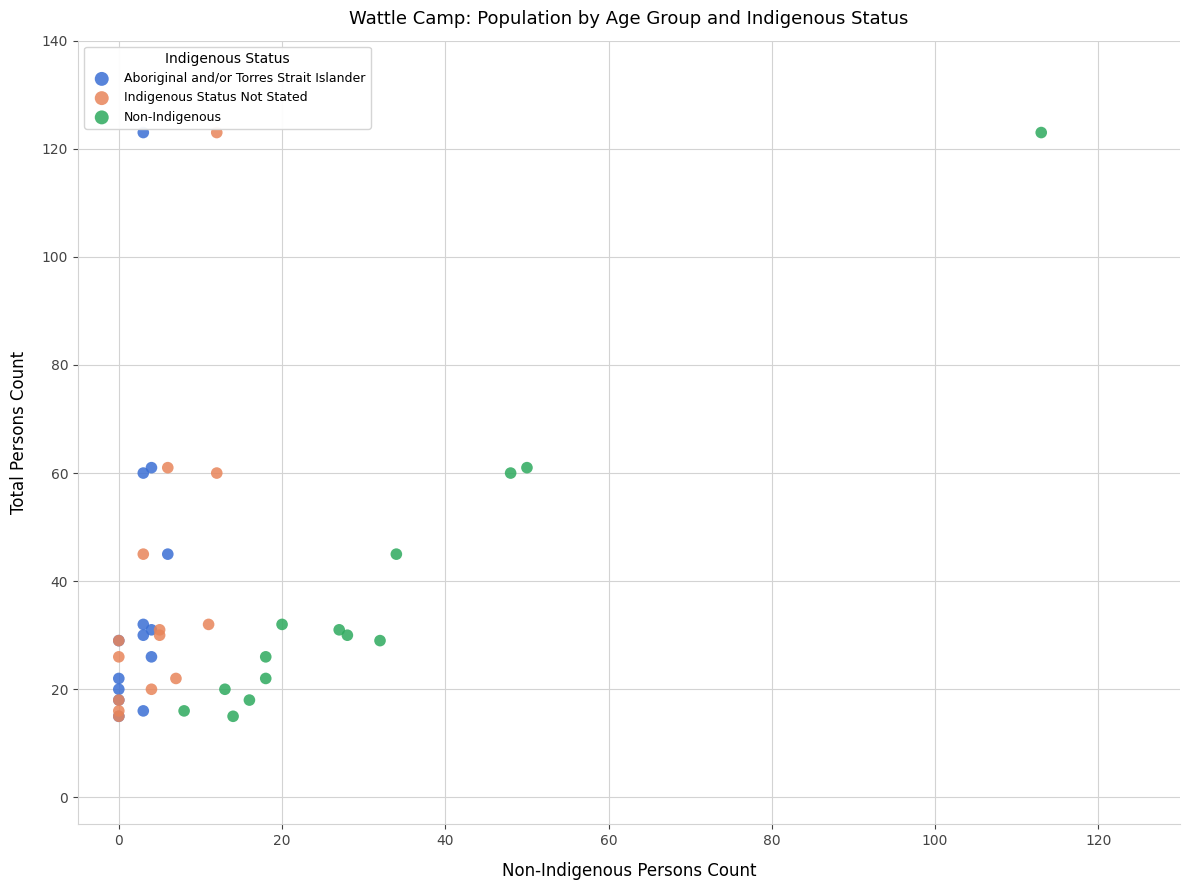

What are all the series names shown in the legend?

Aboriginal and/or Torres Strait Islander, Indigenous Status Not Stated, Non-Indigenous